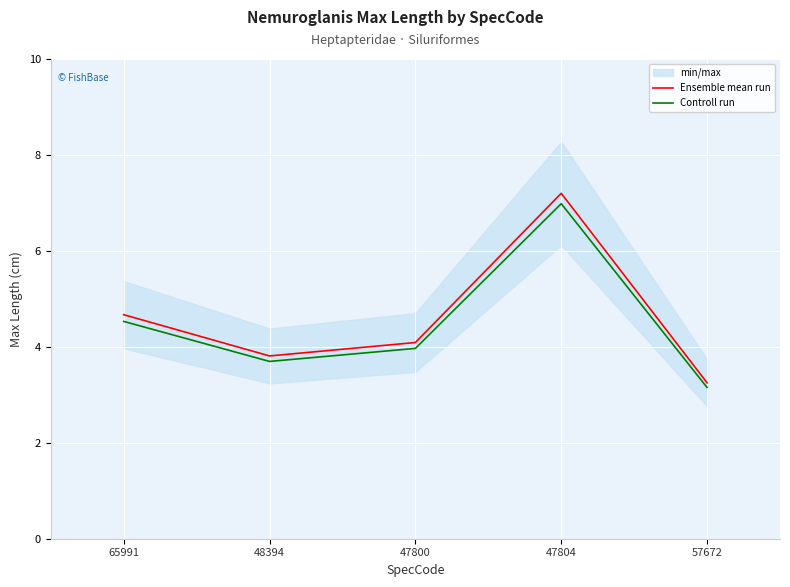

Is this an area chart (filled region under the line)?

No